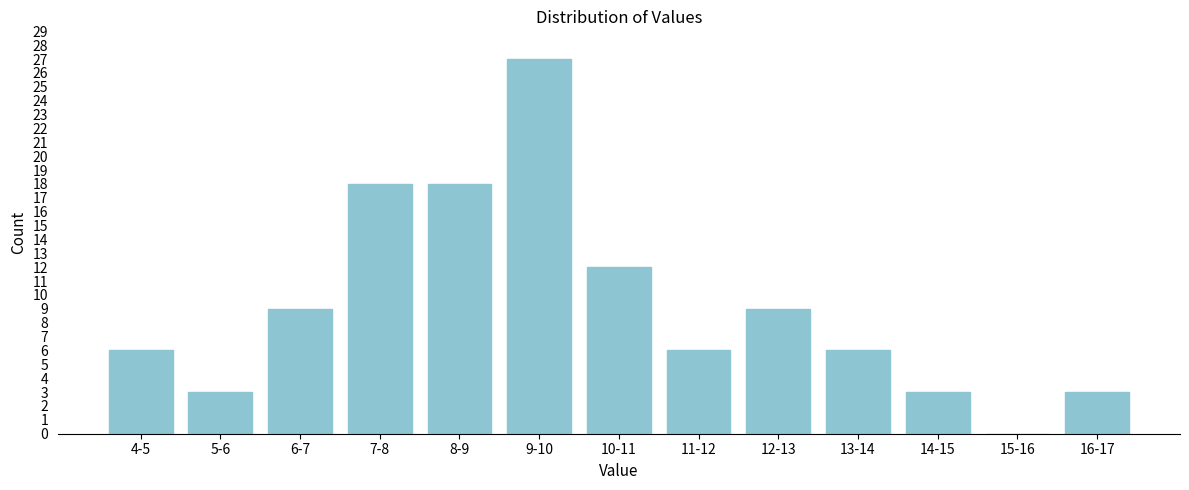

Reading left to right, what are all the values shown in this chart?

4-5=6	5-6=3	6-7=9	7-8=18	8-9=18	9-10=27	10-11=12	11-12=6	12-13=9	13-14=6	14-15=3	15-16=0	16-17=3